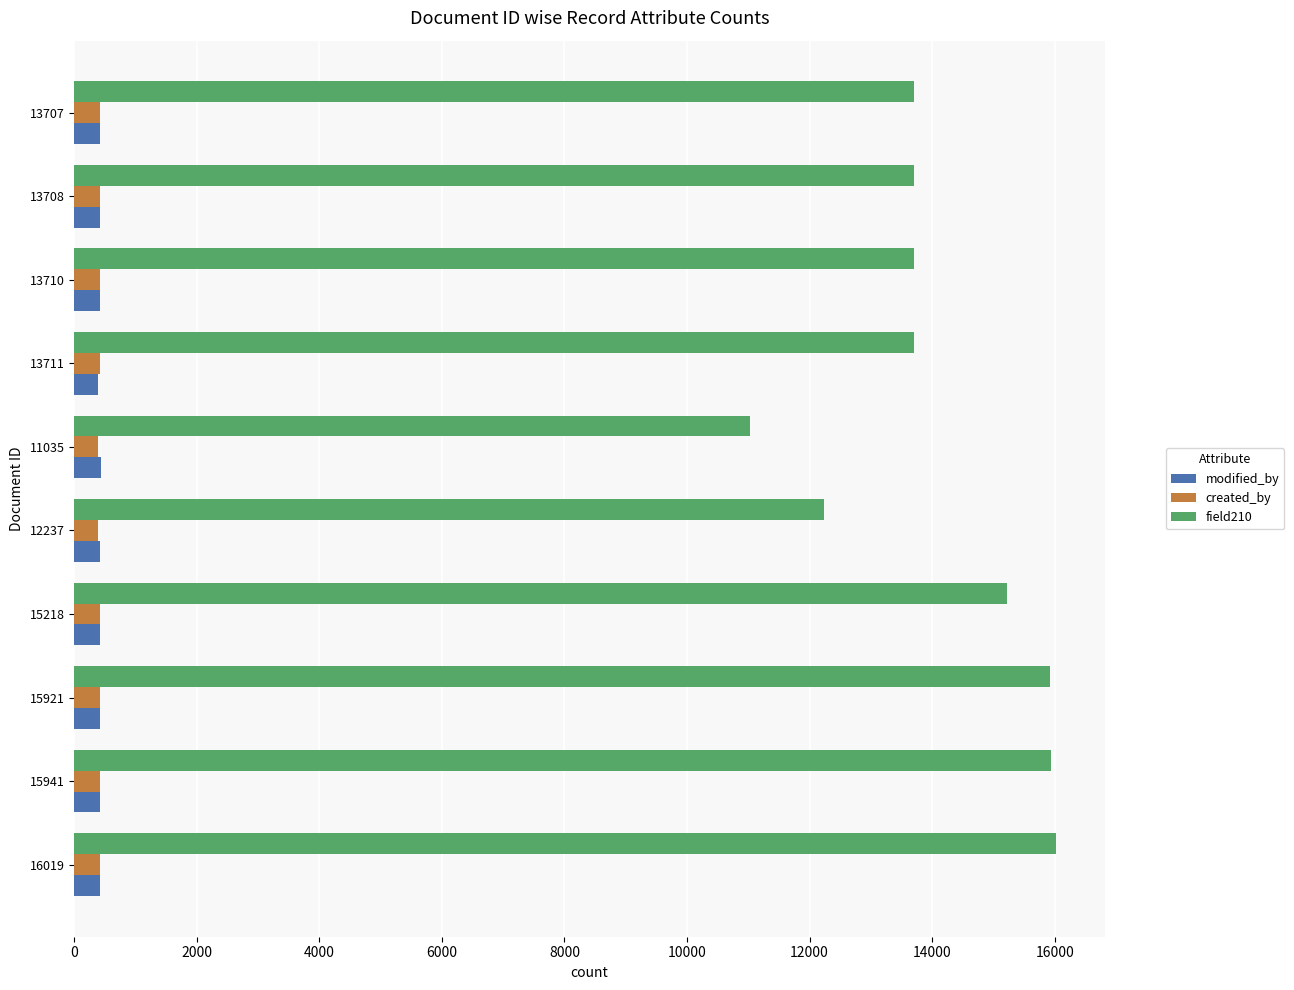

How many values in the field210 series are below 13711?

5